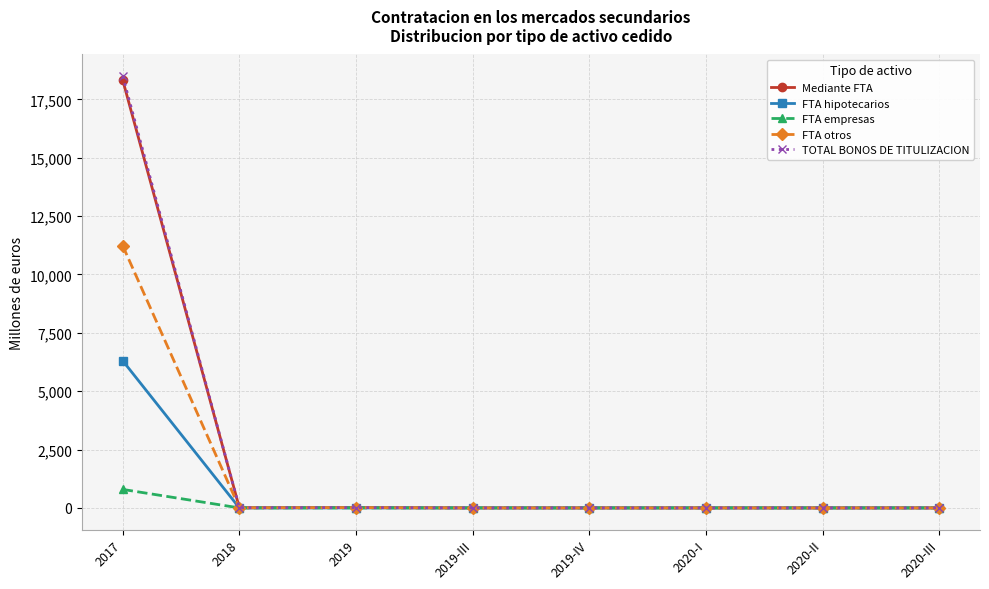

What is the difference between the highest and lowest values at 2018?

7.2